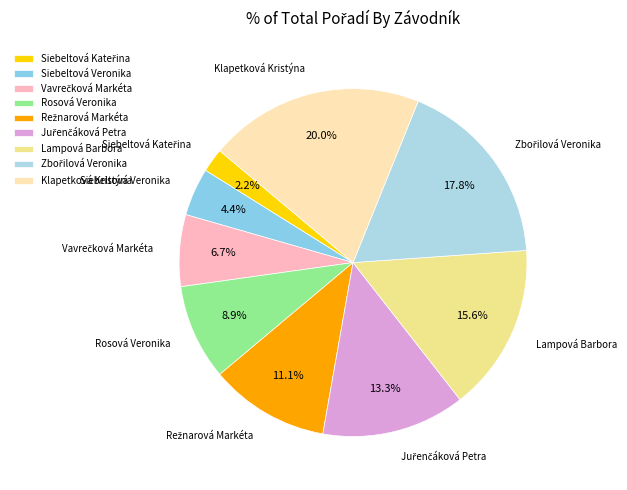

Approximately how many times larger is the value at Lampová Barbora compared to Klapetková Kristýna?

0.8